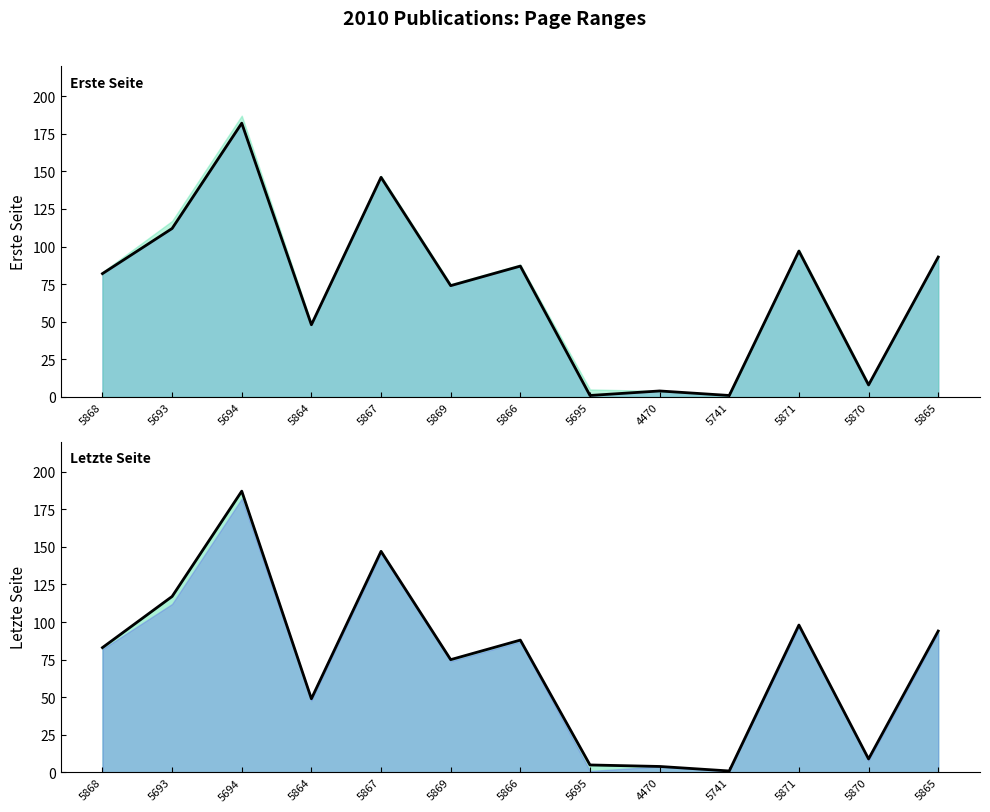

Which category has the lowest value across all series?

5695